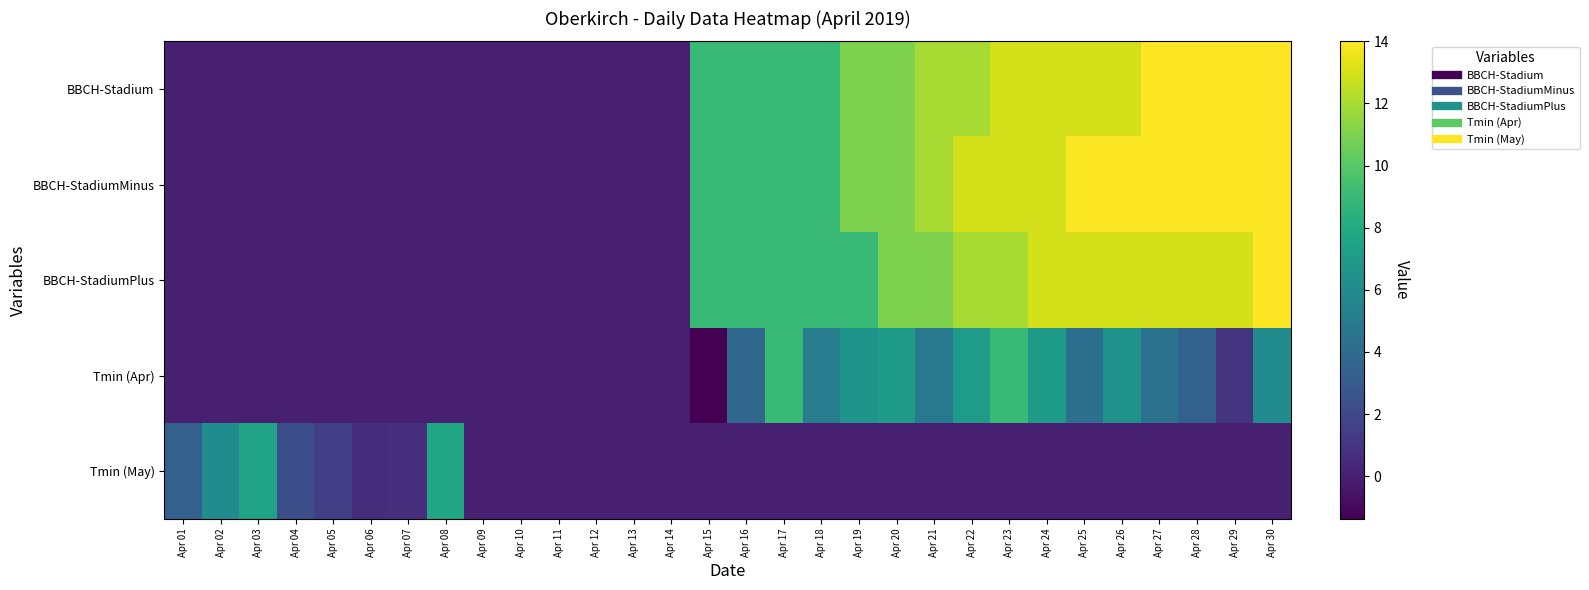

Rank the series by their maximum value, from highest to lowest.

BBCH-Stadium, BBCH-StadiumMinus, BBCH-StadiumPlus, Tmin (Apr), Tmin (May)